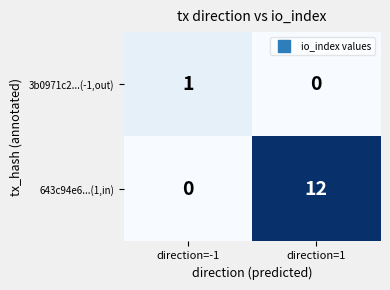

Rank the series at direction=1 from highest to lowest value.

643c94e6...(1,in), 3b0971c2...(-1,out)